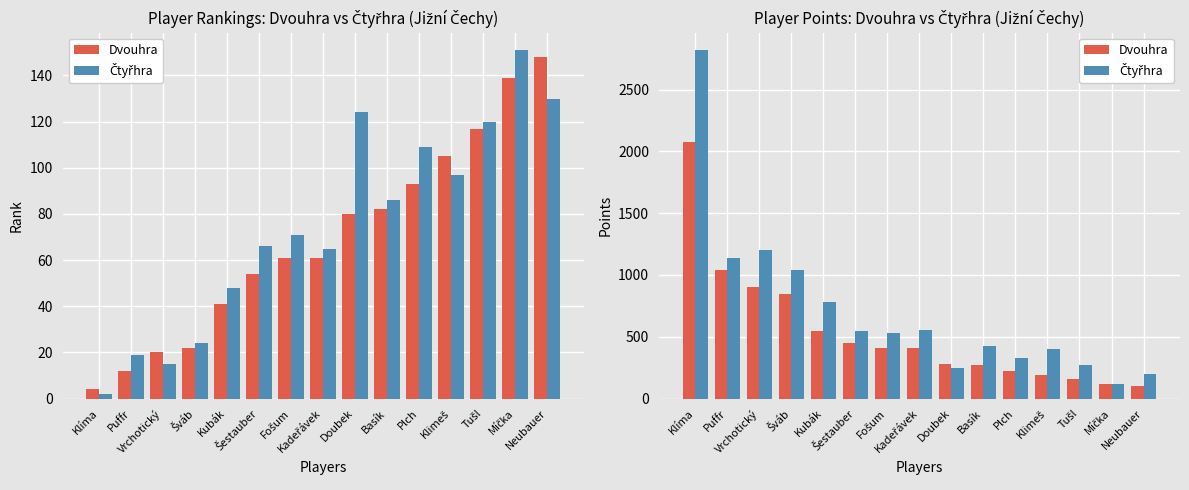

What is the approximate value of Čtyřhra at Kubák, to the nearest 100?

800